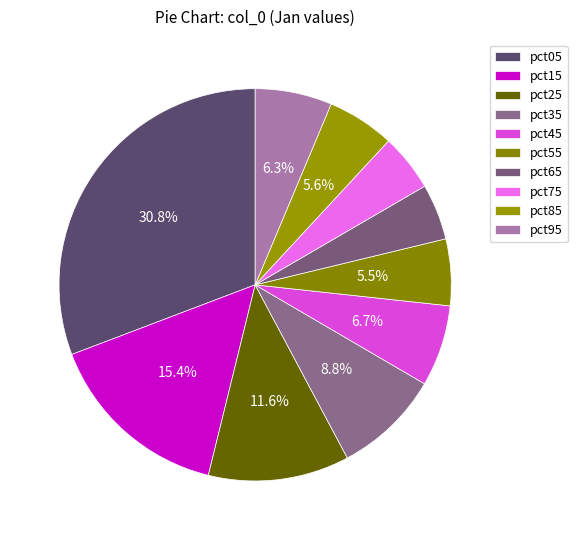

What portion of the pie excludes pct35?

91.2%